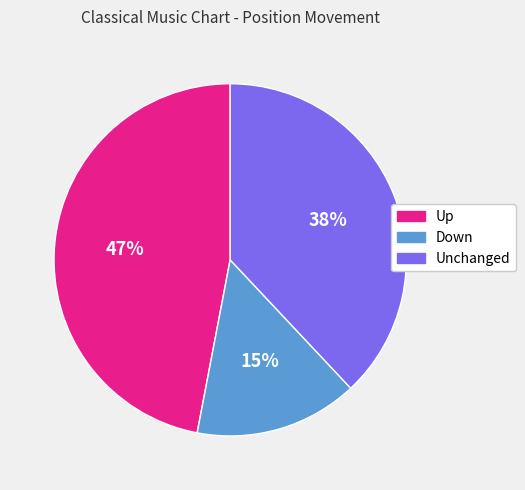

What is the smallest slice in the pie chart?

Down